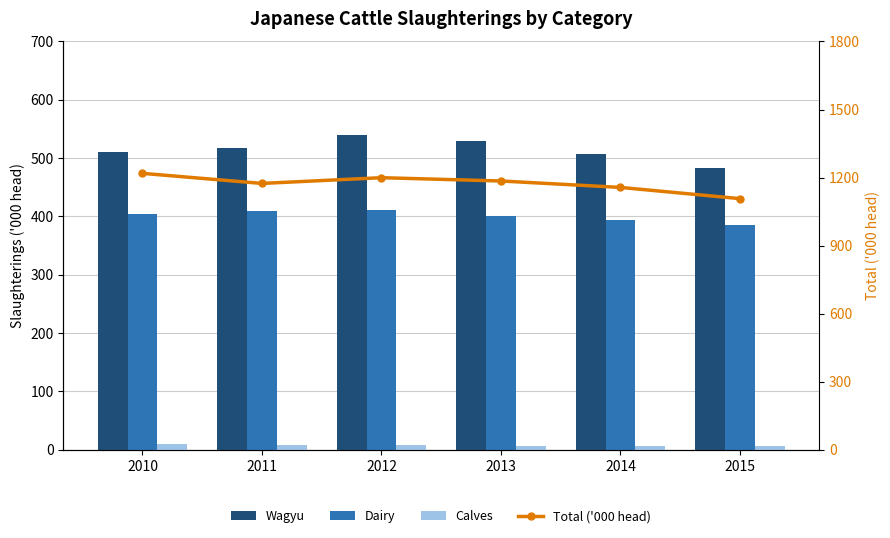

Does the chart contain stacked bars?

No